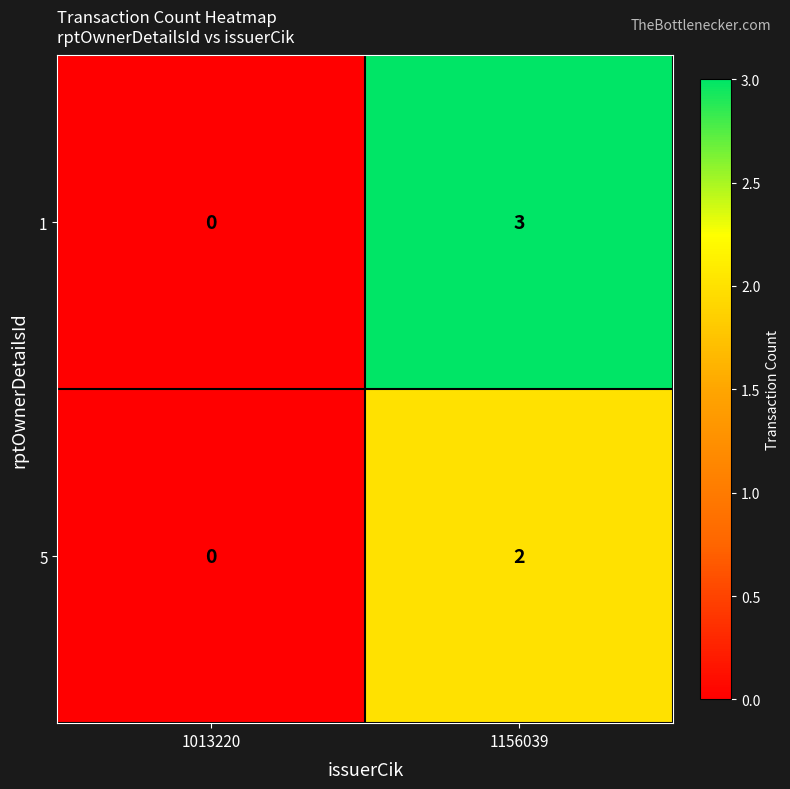

How many positive values does the 5 series have?

1